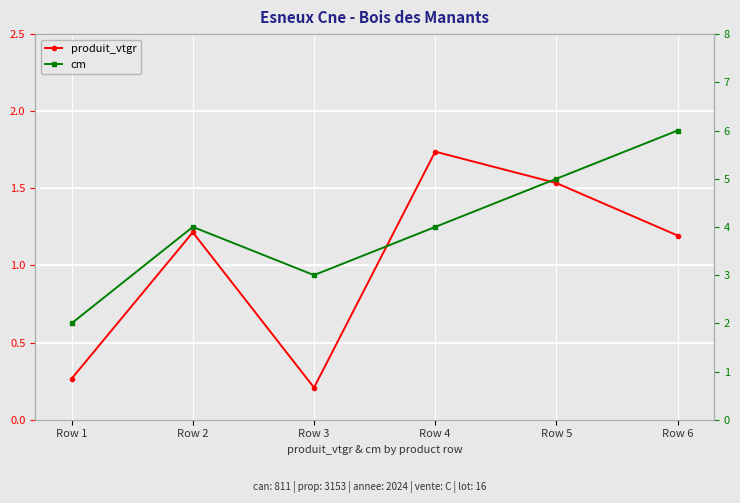

Which series has the largest total across all categories?

cm